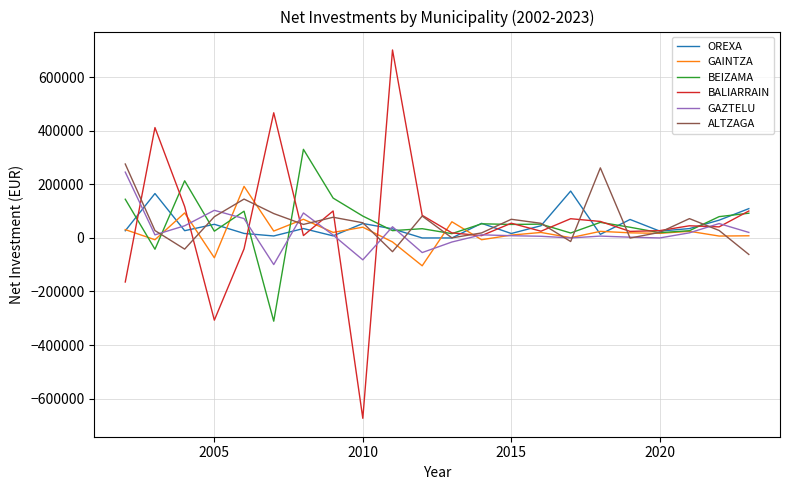

What is the maximum value shown in the chart?

702069.4